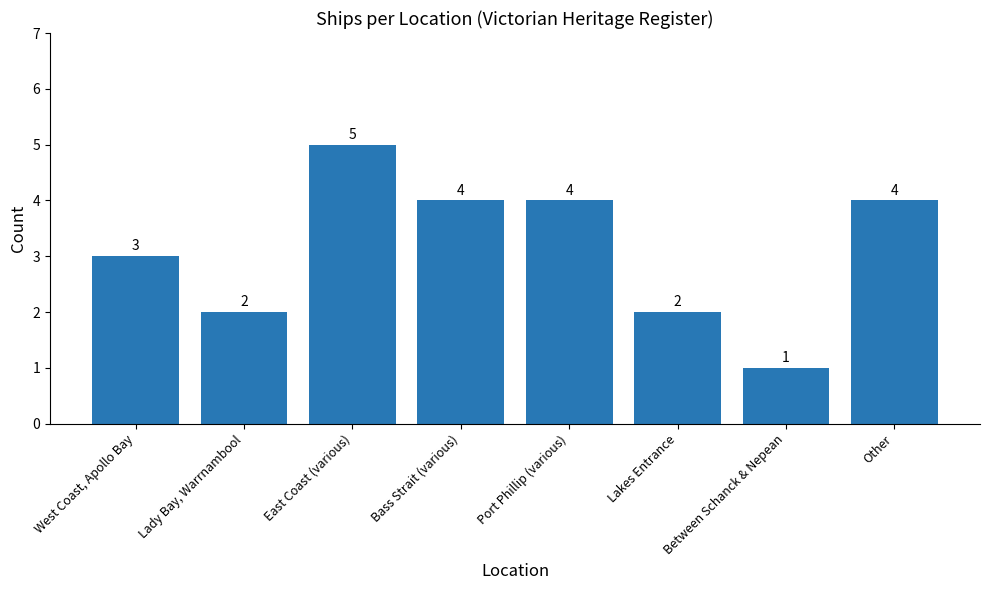

How many series are shown in this chart?

1